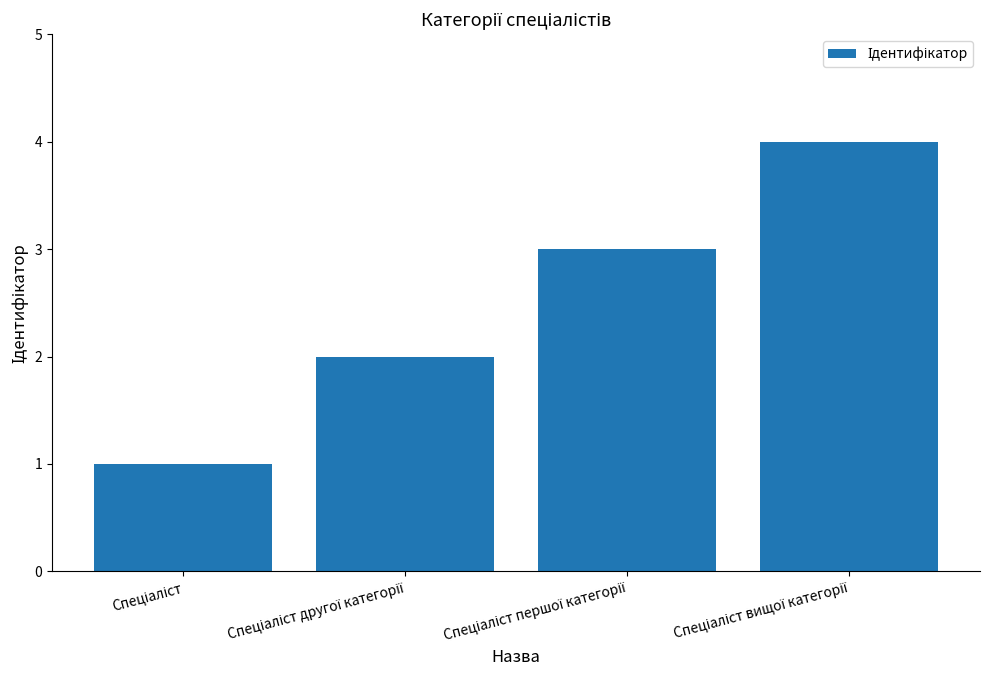

What is the sum of all values?

10